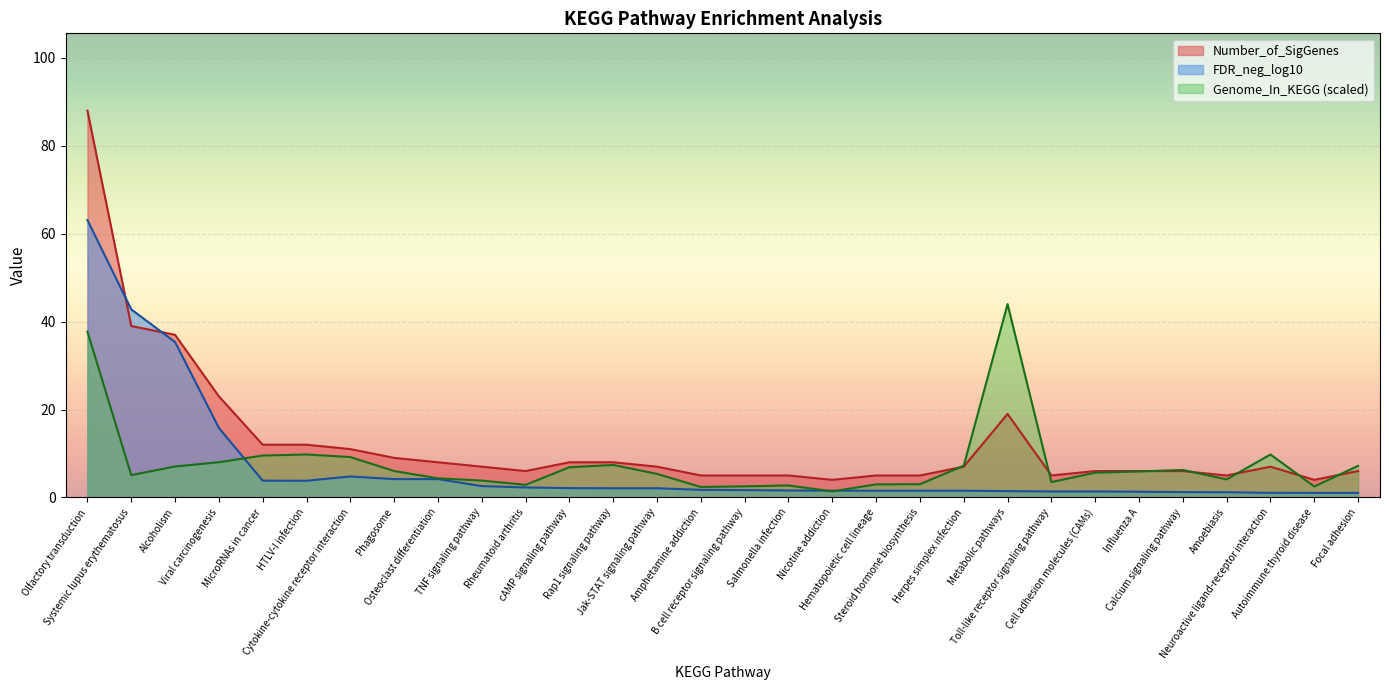

What position from the right is Herpes simplex infection?

10